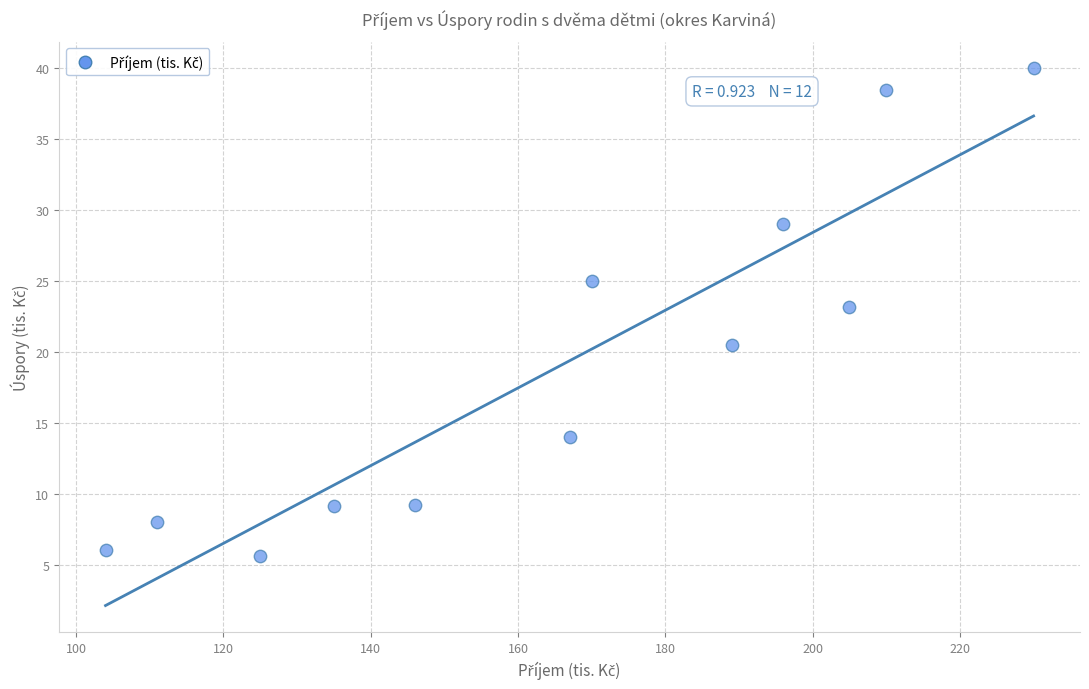

What is the range of Y values (max minus min)?

34.4